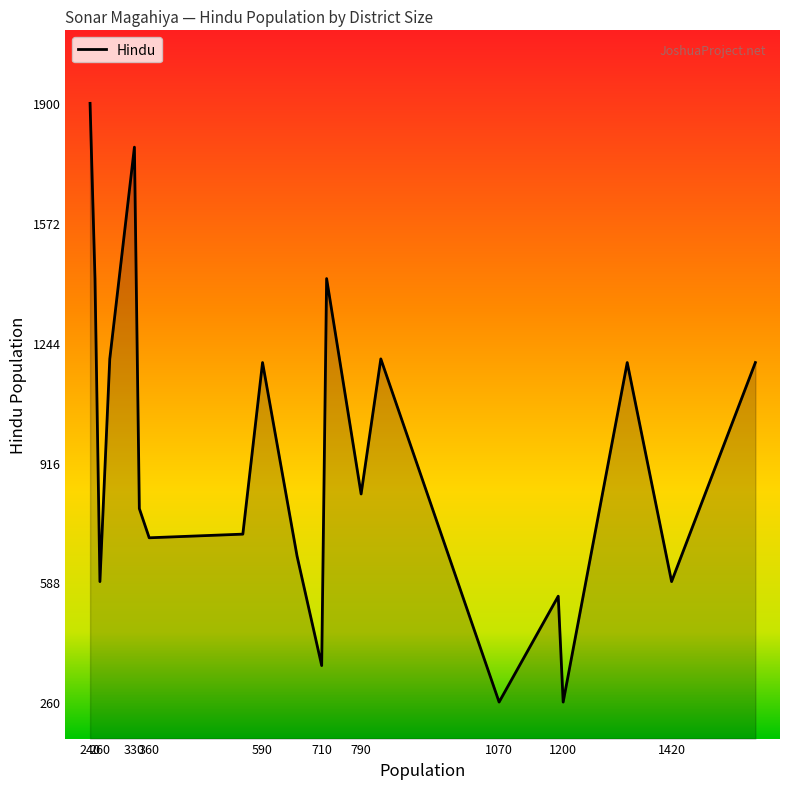

What is the difference between the maximum and minimum values?

1640